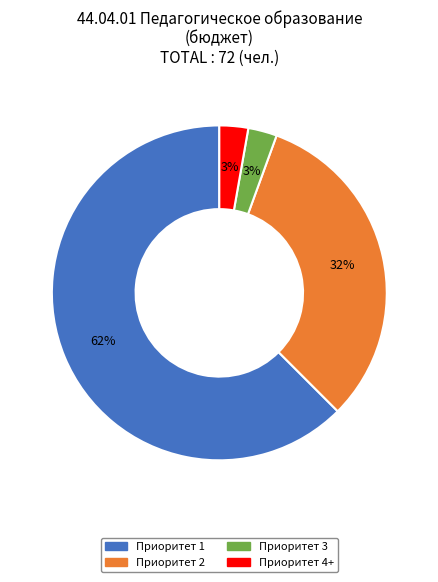

Is Приоритет 1 the majority of the pie?

Yes